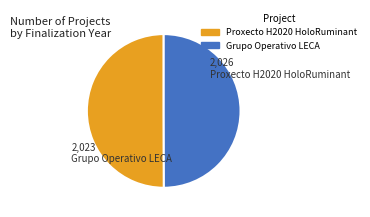

Is the sum of Proxecto H2020 HoloRuminant and Grupo Operativo LECA greater than half?

Yes